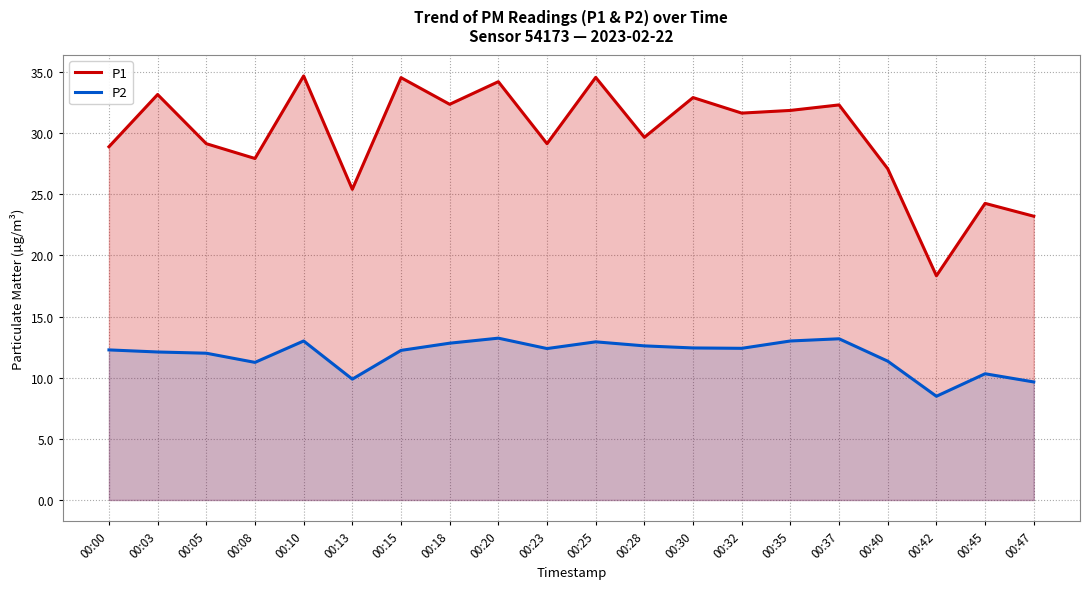

Which series has the largest total across all categories?

P1